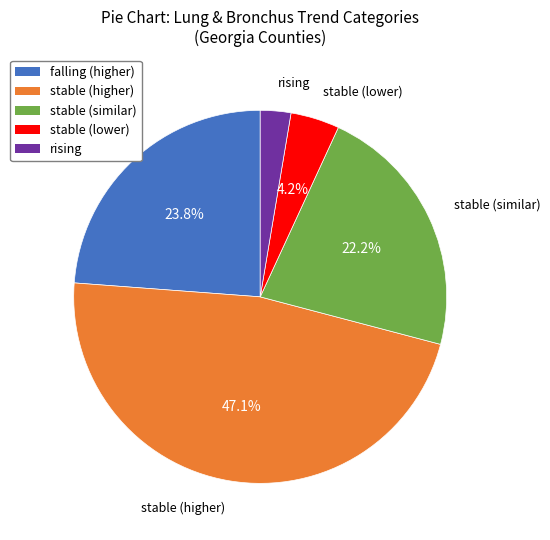

Is there any slice that represents more than half of the pie?

No